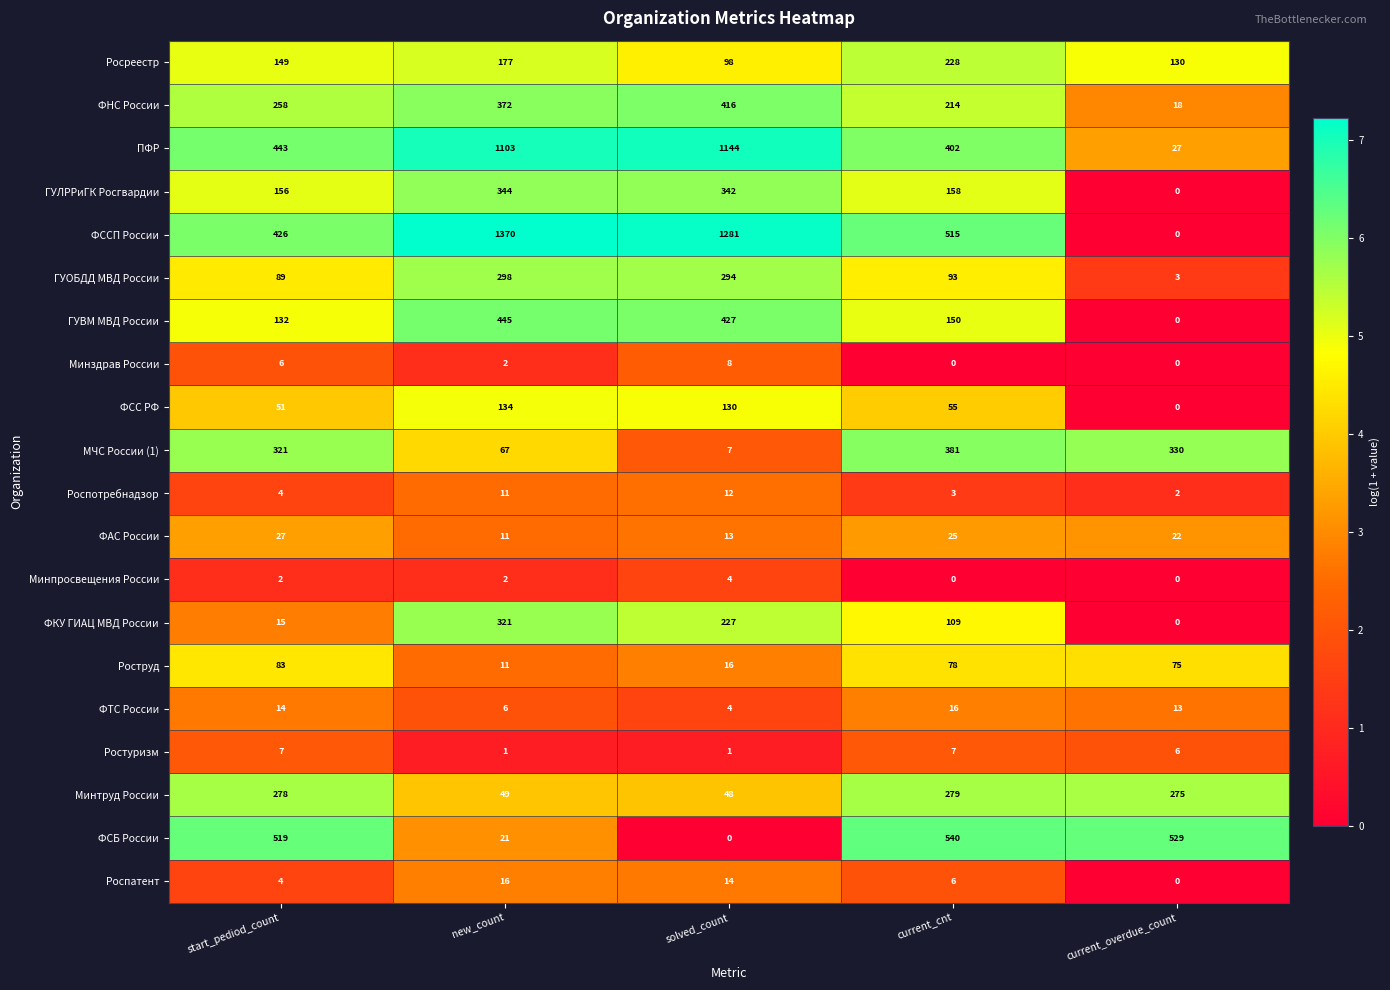

How many data points in Роспотребнадзор are less than 4?

2